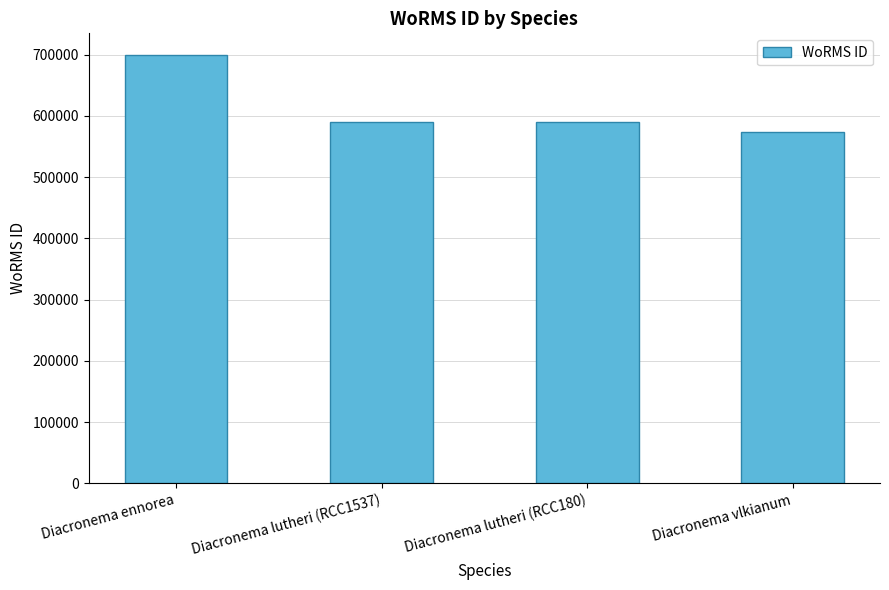

Does the chart contain stacked bars?

No